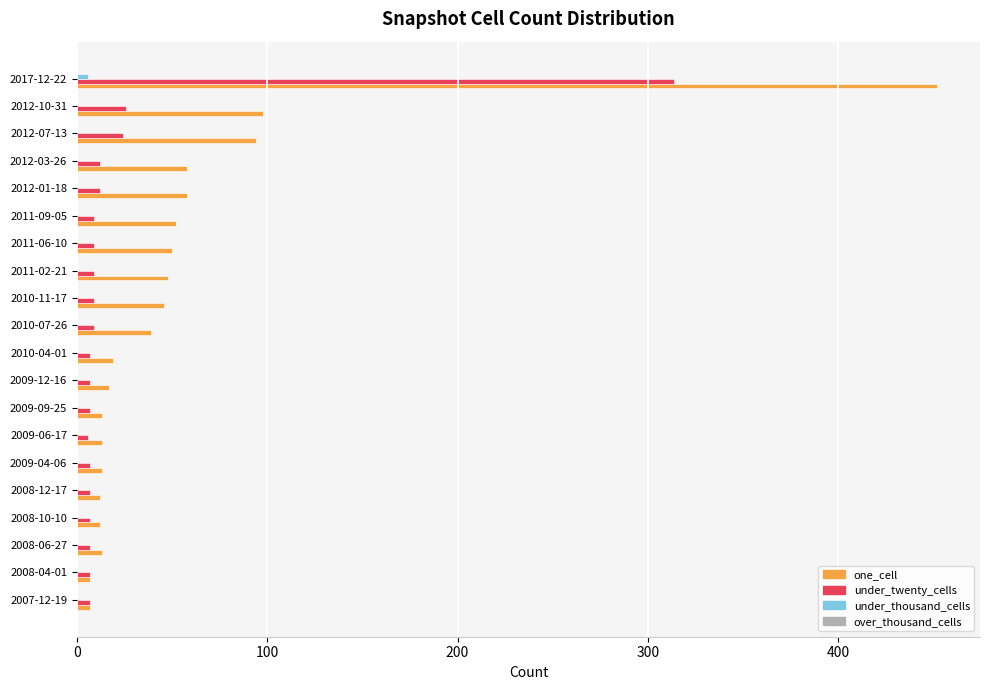

Which series has the largest total across all categories?

one_cell